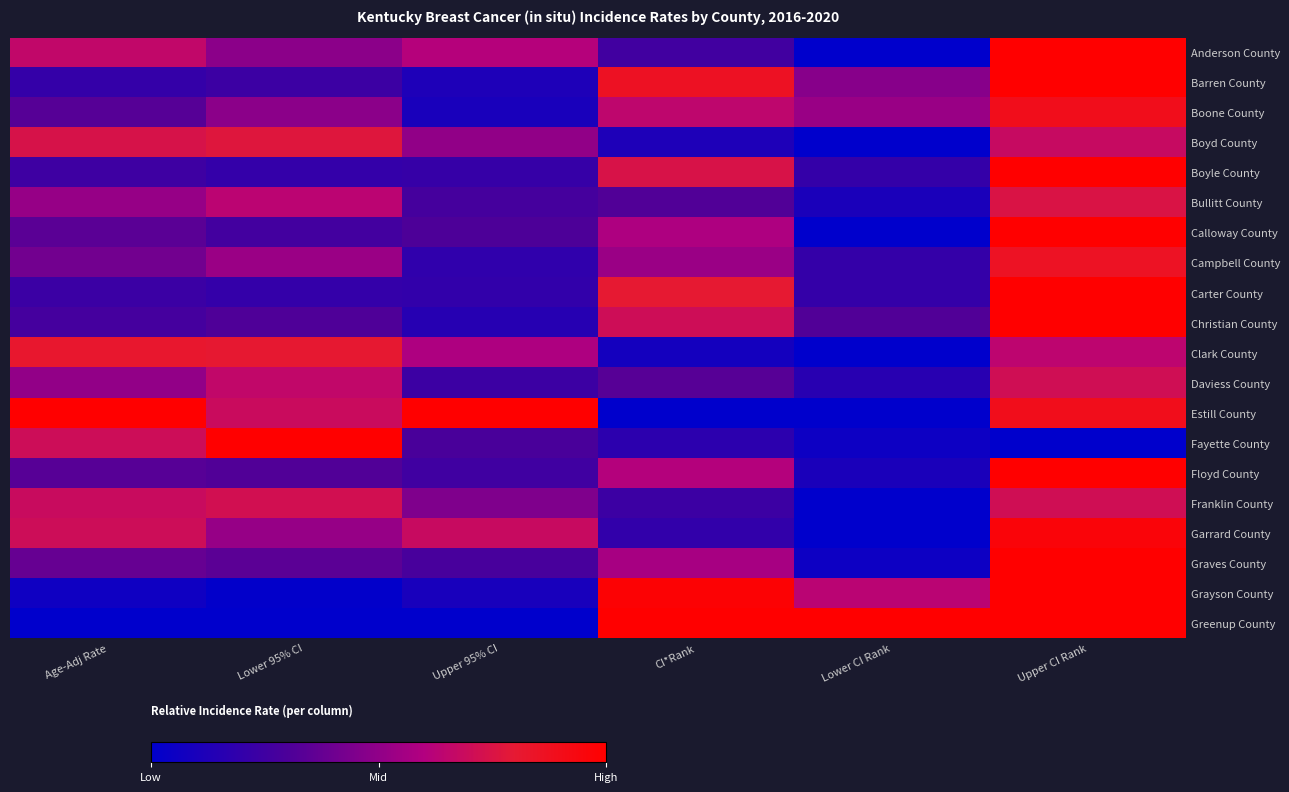

Between Lower CI Rank and Age-Adj Rate, which is larger?

Age-Adj Rate